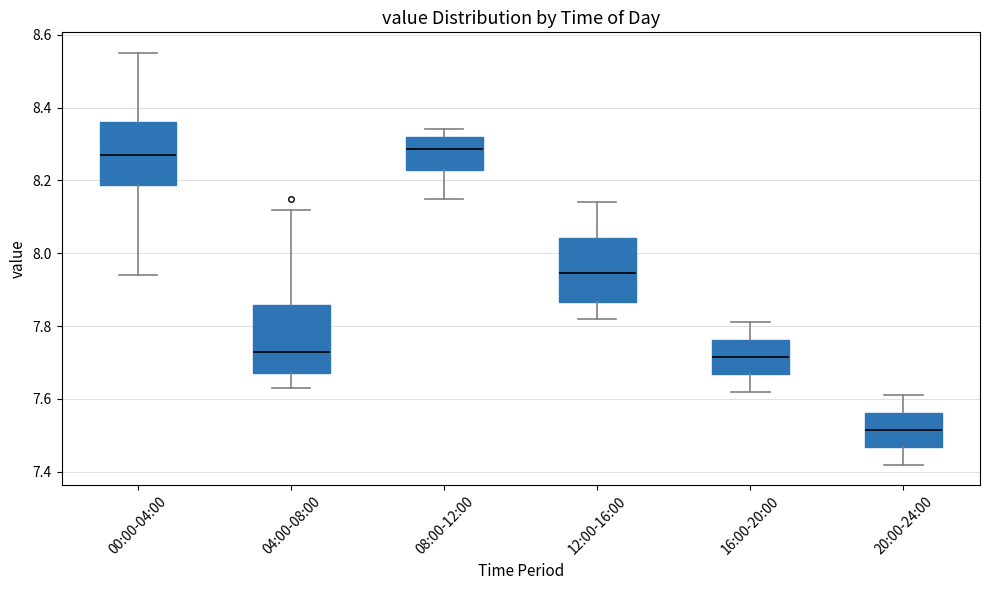

Reading left to right, read every box against the y-axis: the position of its median line, the range the box covers, and the ends of its whiskers. The values are not printed on the chart, so give them approximately, as read against the axis.

00:00-04:00: median 8.28, box 8.18 to 8.36, whiskers 7.94 to 8.56
04:00-08:00: median 7.74, box 7.68 to 7.86, whiskers 7.64 to 8.12
08:00-12:00: median 8.28, box 8.22 to 8.32, whiskers 8.16 to 8.34
12:00-16:00: median 7.94, box 7.86 to 8.04, whiskers 7.82 to 8.14
16:00-20:00: median 7.72, box 7.66 to 7.76, whiskers 7.62 to 7.82
20:00-24:00: median 7.52, box 7.46 to 7.56, whiskers 7.42 to 7.62